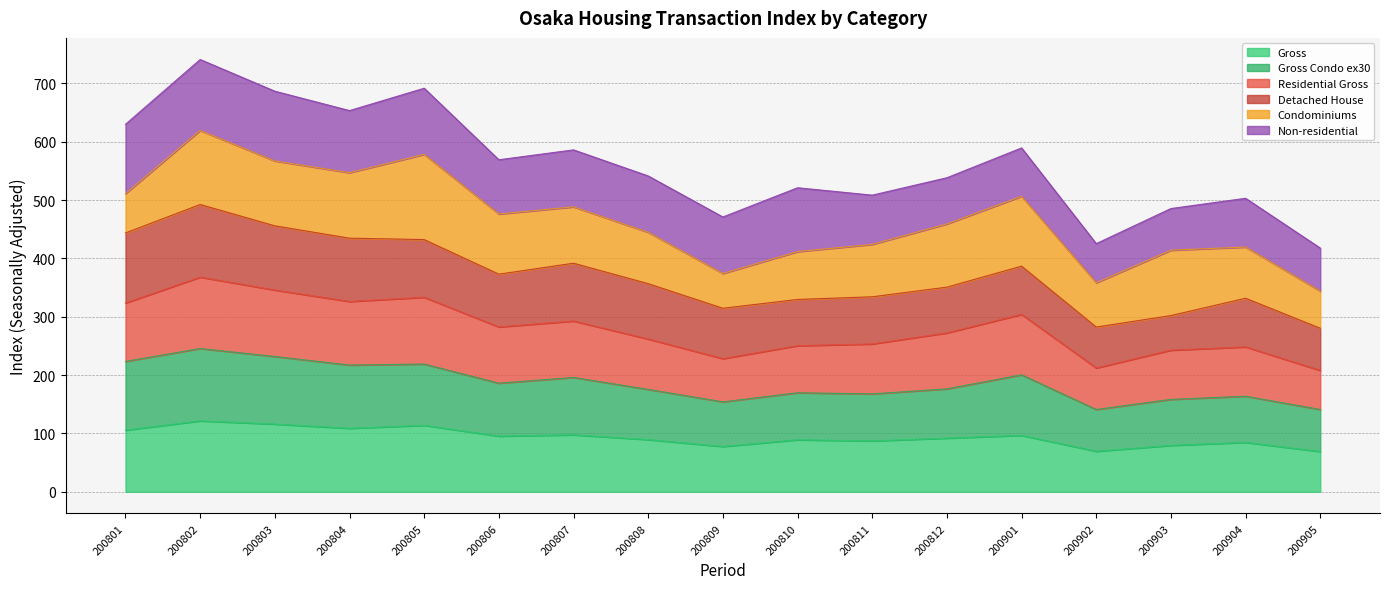

True or false: Gross has a value of 45.5 at 200812.

False